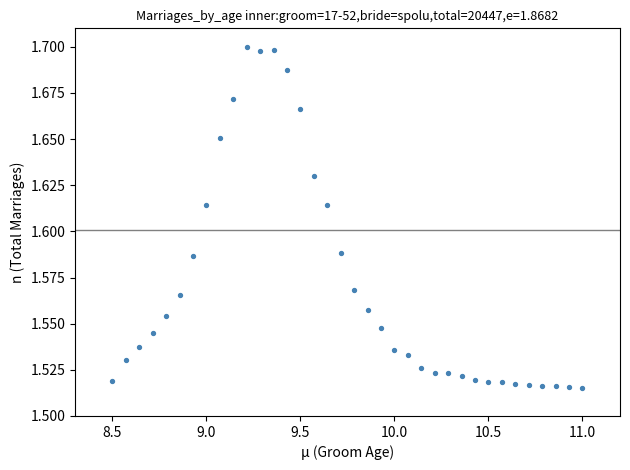

What is the range of X values (max minus min)?

2.5